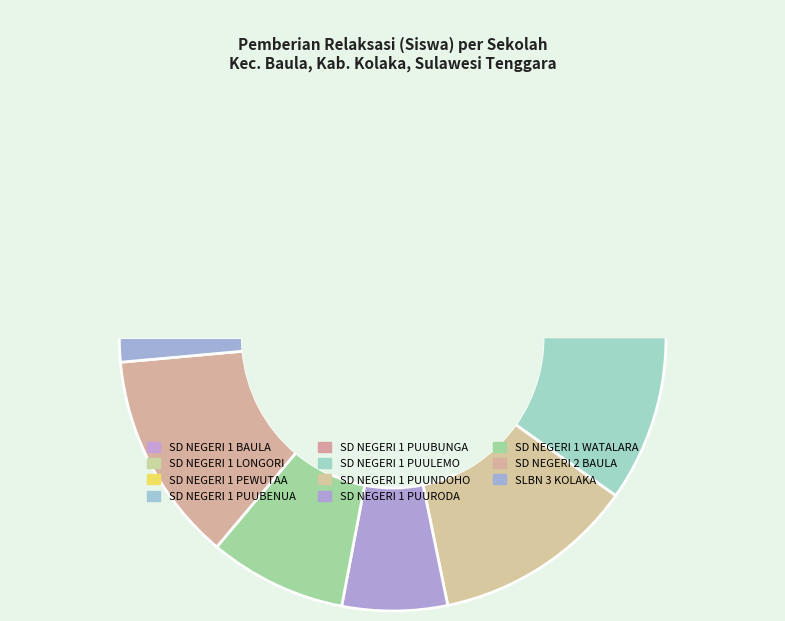

Does any single category account for the majority?

No